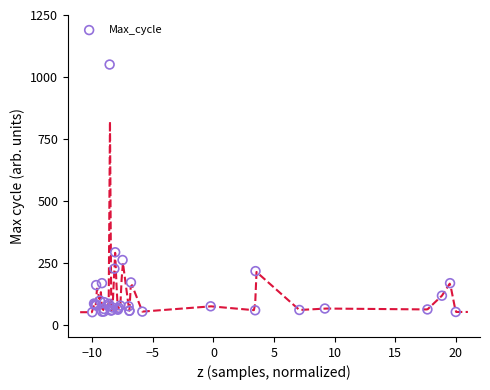

What Y value in the scatter plot is closest to 550?

292.0